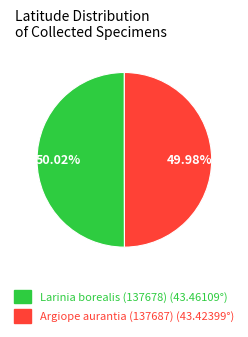

Combined, what portion of the pie is Larinia borealis (137678) and Argiope aurantia (137687)?

100.0%